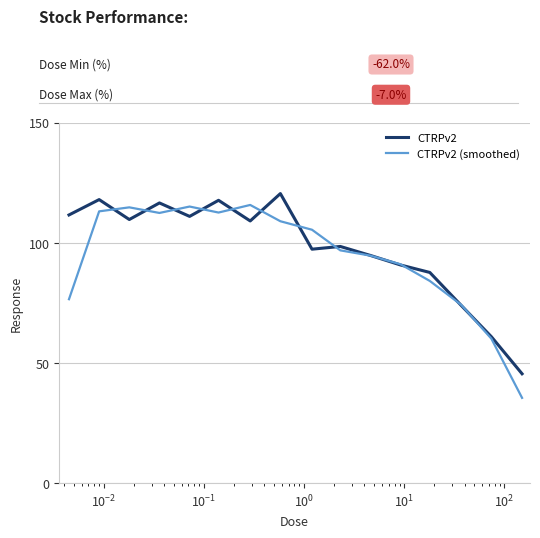

Which series has the widest spread of values?

CTRPv2 (smoothed)